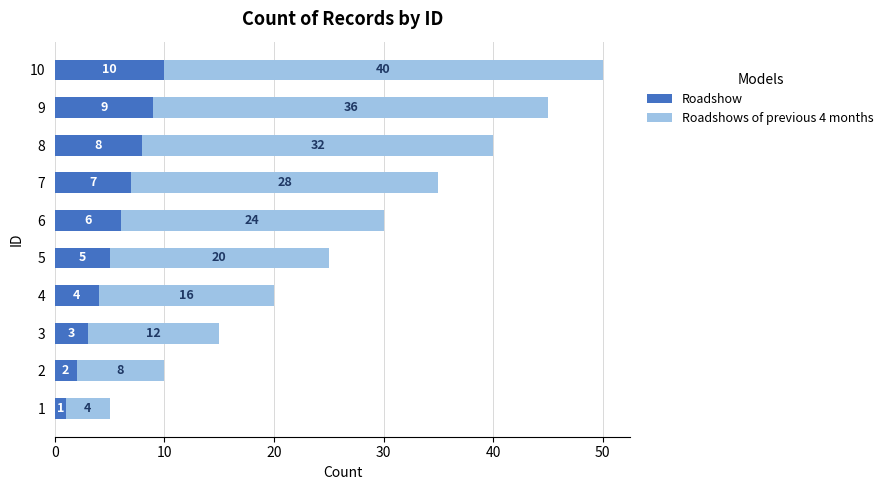

At which label is Roadshow closest to 5?

5